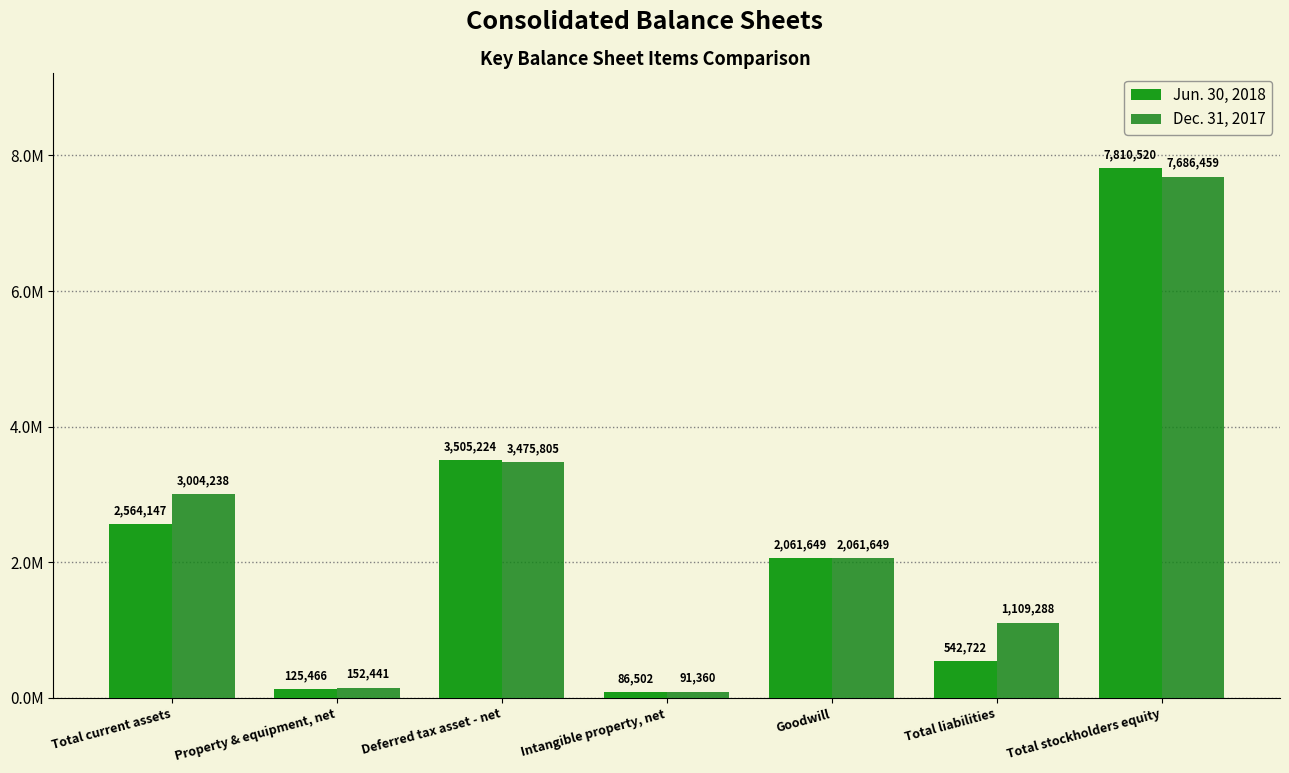

Does the chart contain any negative values?

No